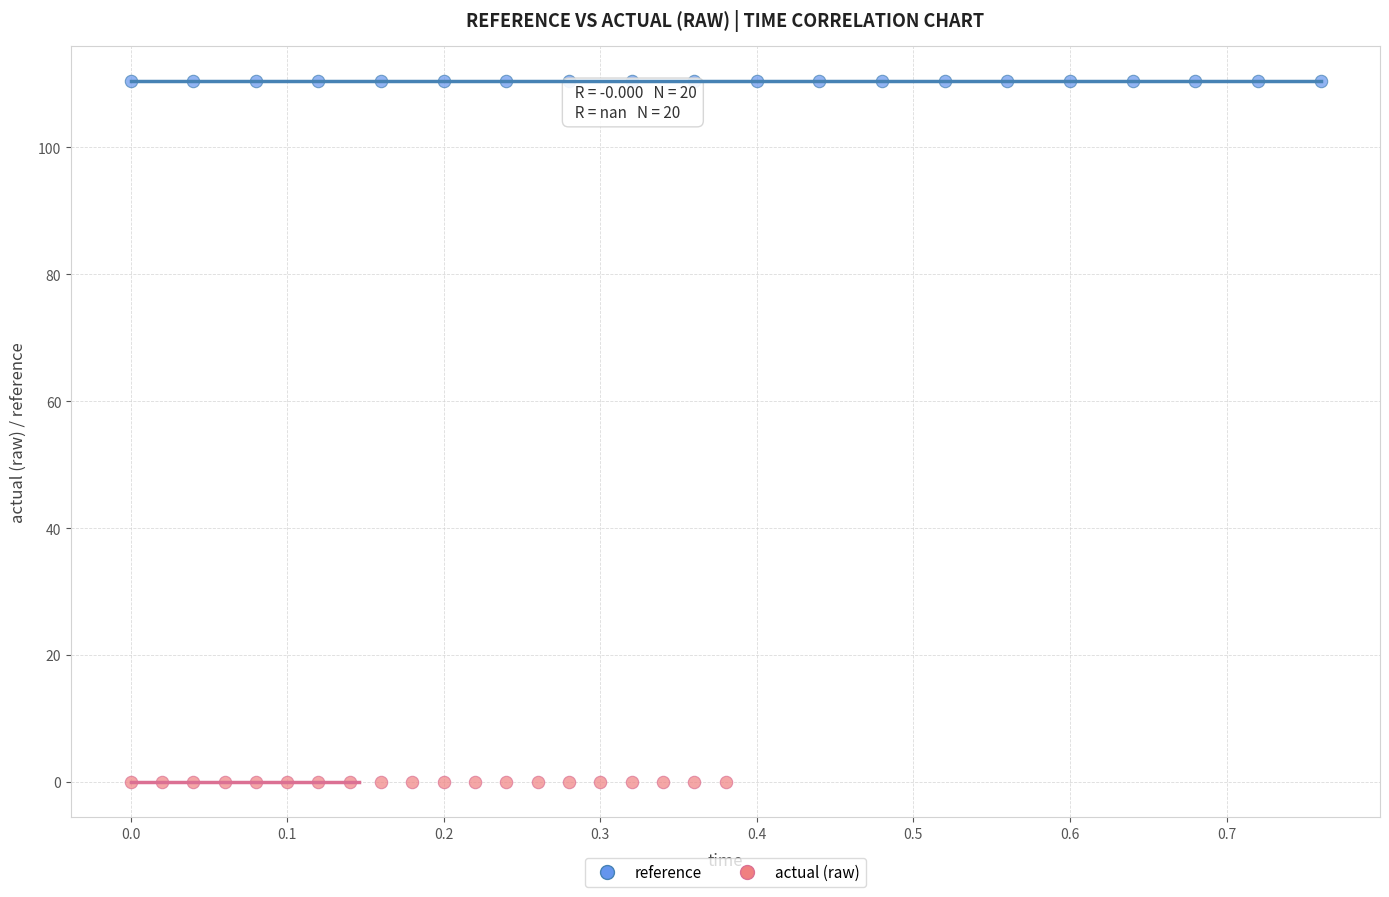

What are all the series names shown in the legend?

reference, actual (raw)